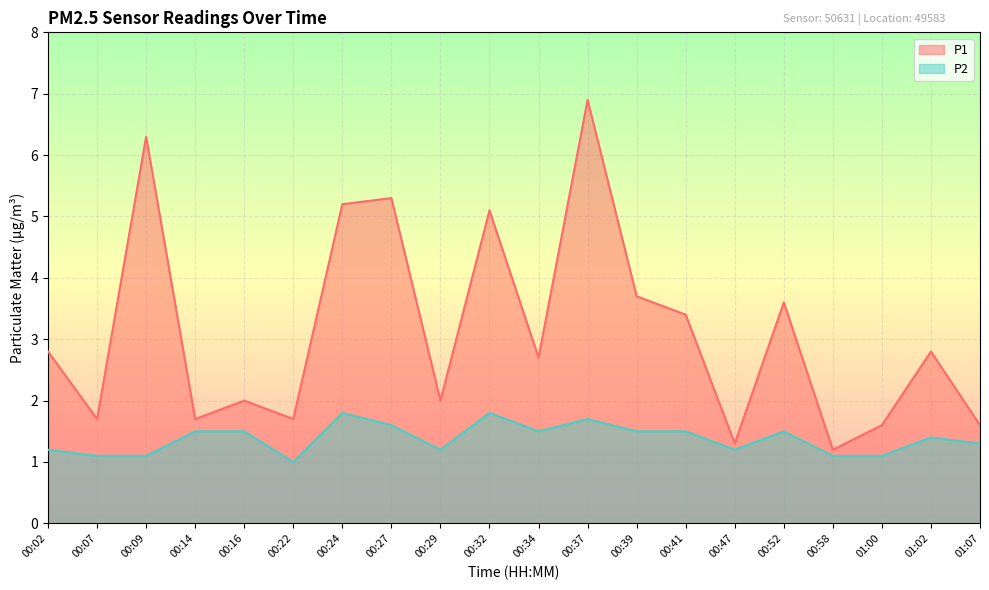

What is the label of the 15th point from the left?

00:47